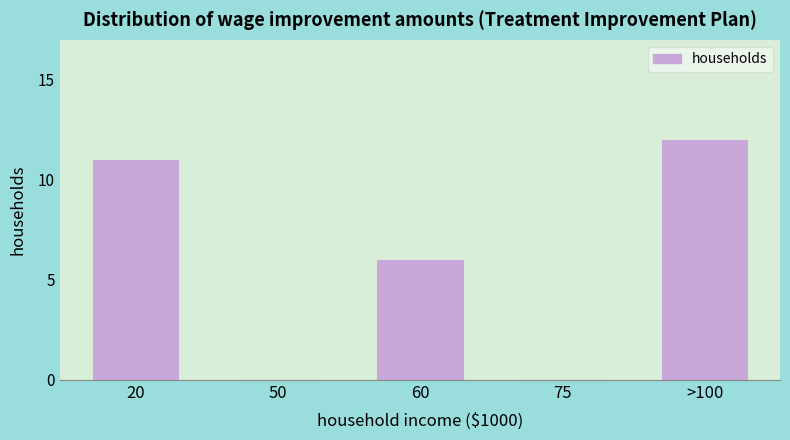

Reading left to right, what are all the values shown in this chart?

20=11	50=0	60=6	75=0	>100=12